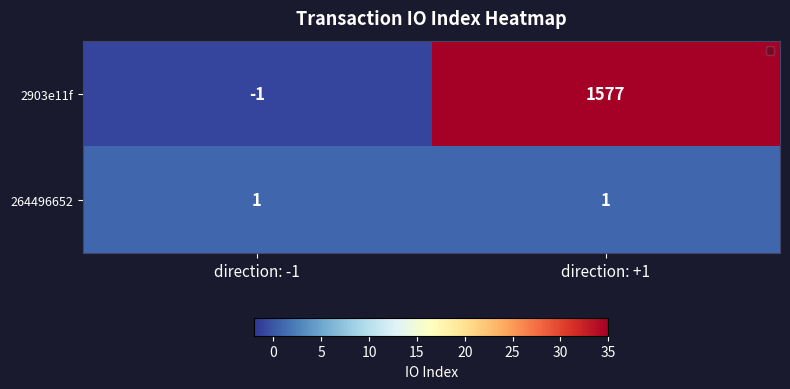

At which label is 2903e11f closest to 788?

direction: -1